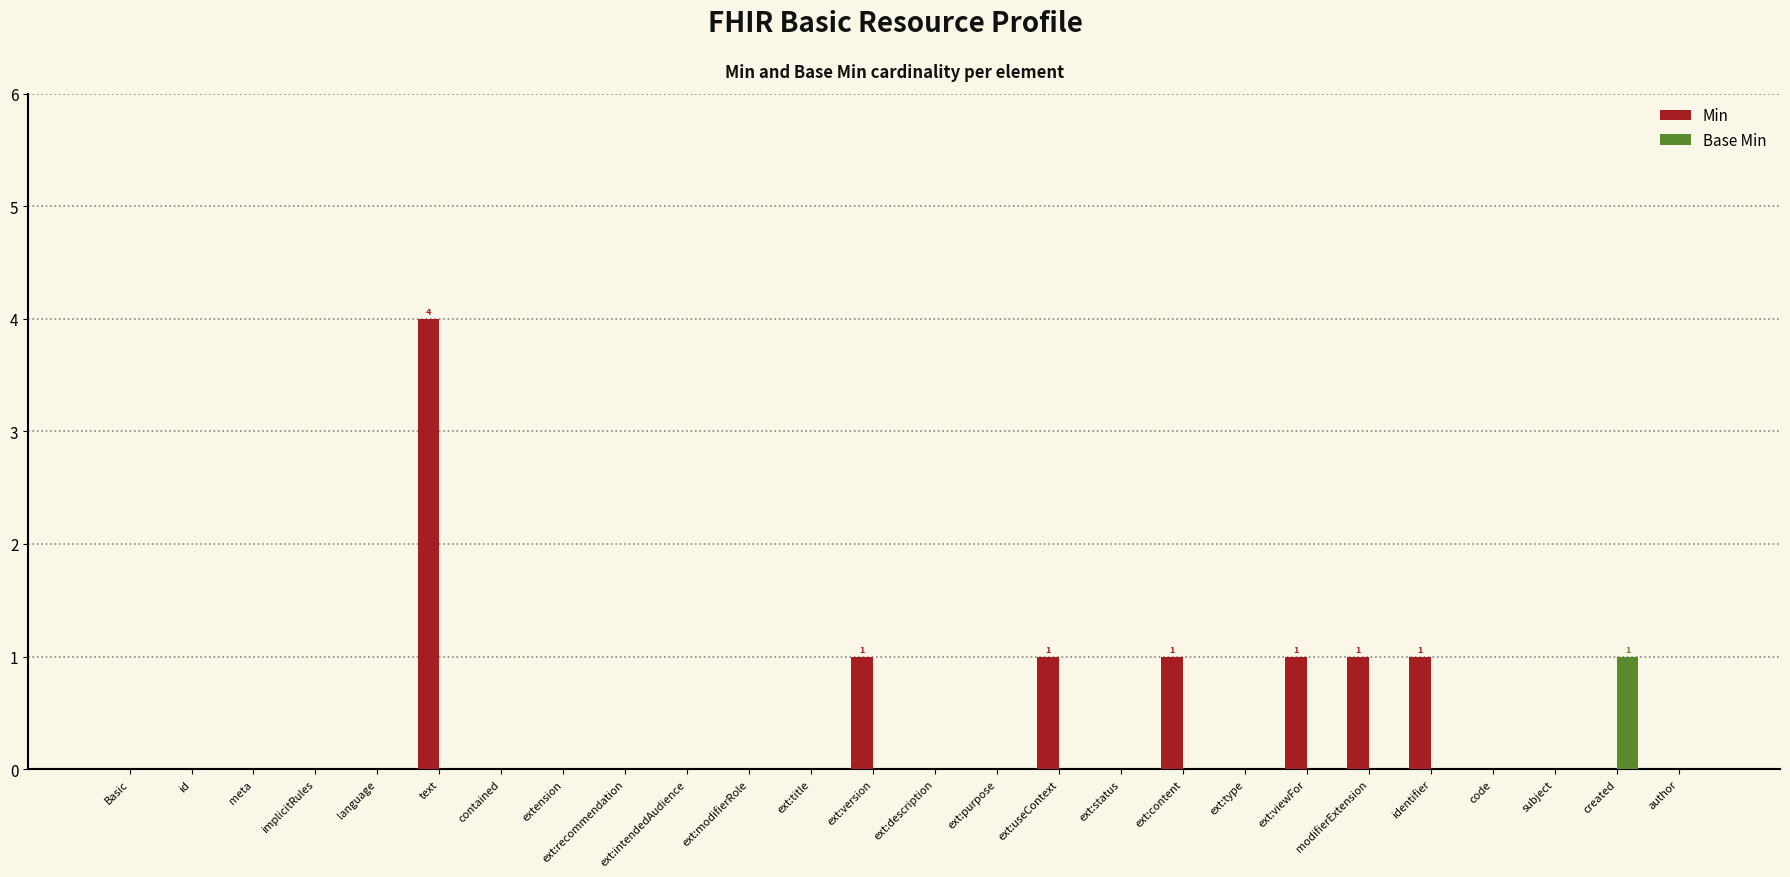

The Min series shows -2 at ext:description. True or false?

False